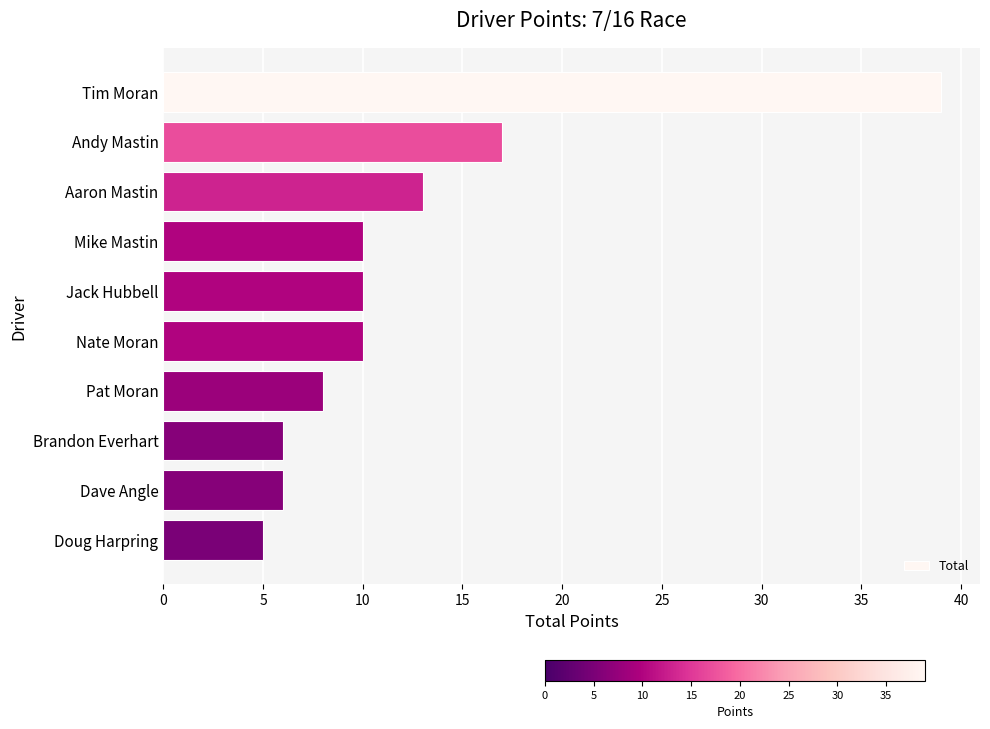

Which has a higher value, Brandon Everhart or Jack Hubbell?

Jack Hubbell